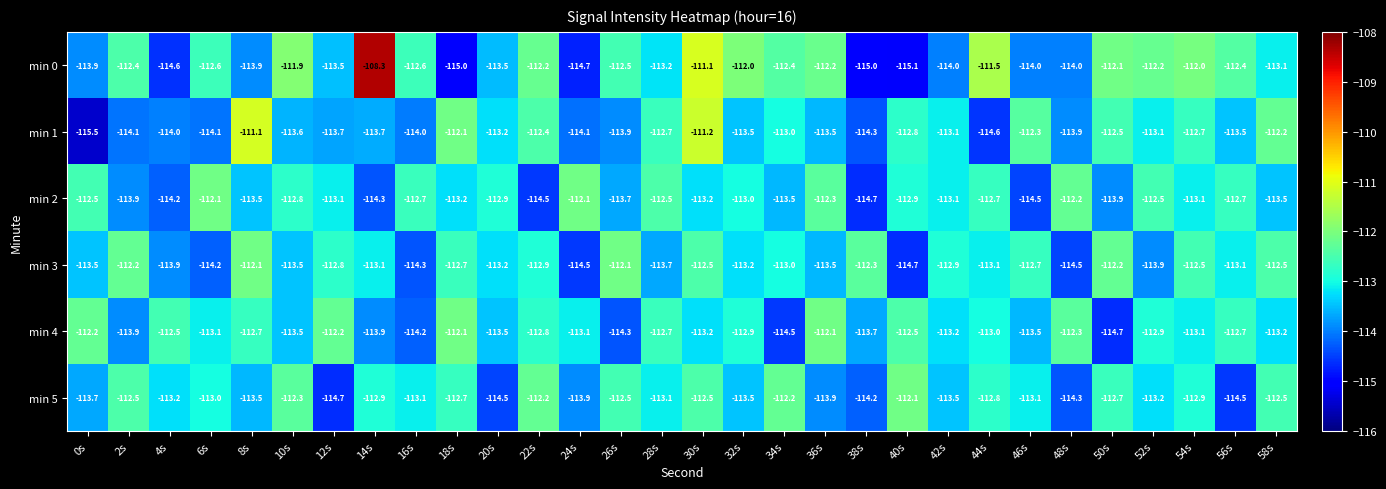

What is the maximum value shown in the chart?

-108.3